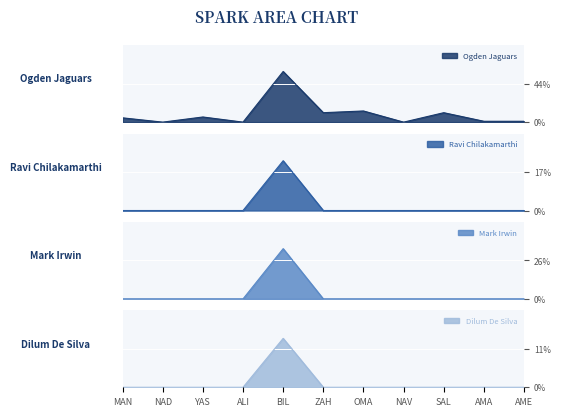

True or false: Dilum De Silva has a value of 18 at BIL.

False